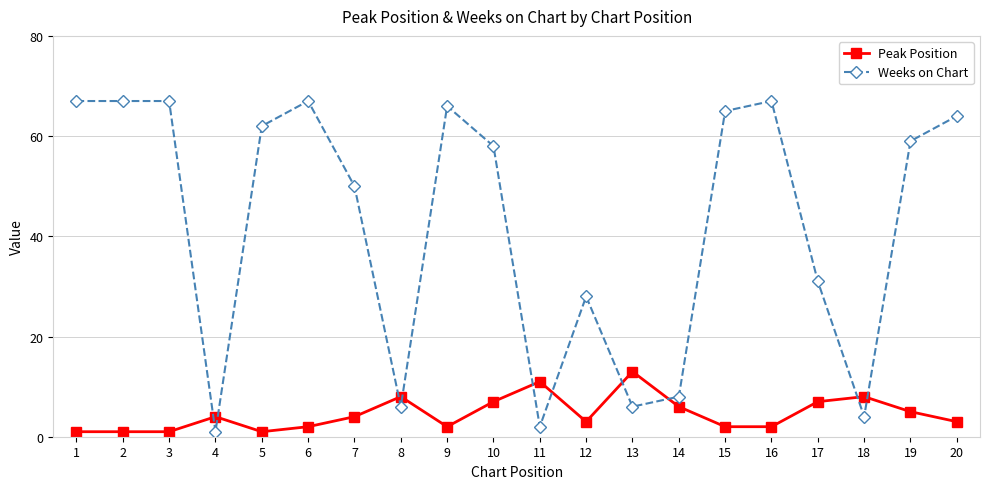

Reading right to left, extract all data points from this chart.

Peak Position: 20=3	19=5	18=8	17=7	16=2	15=2	14=6	13=13	12=3	11=11	10=7	9=2	8=8	7=4	6=2	5=1	4=4	3=1	2=1	1=1
Weeks on Chart: 20=64	19=59	18=4	17=31	16=67	15=65	14=8	13=6	12=28	11=2	10=58	9=66	8=6	7=50	6=67	5=62	4=1	3=67	2=67	1=67